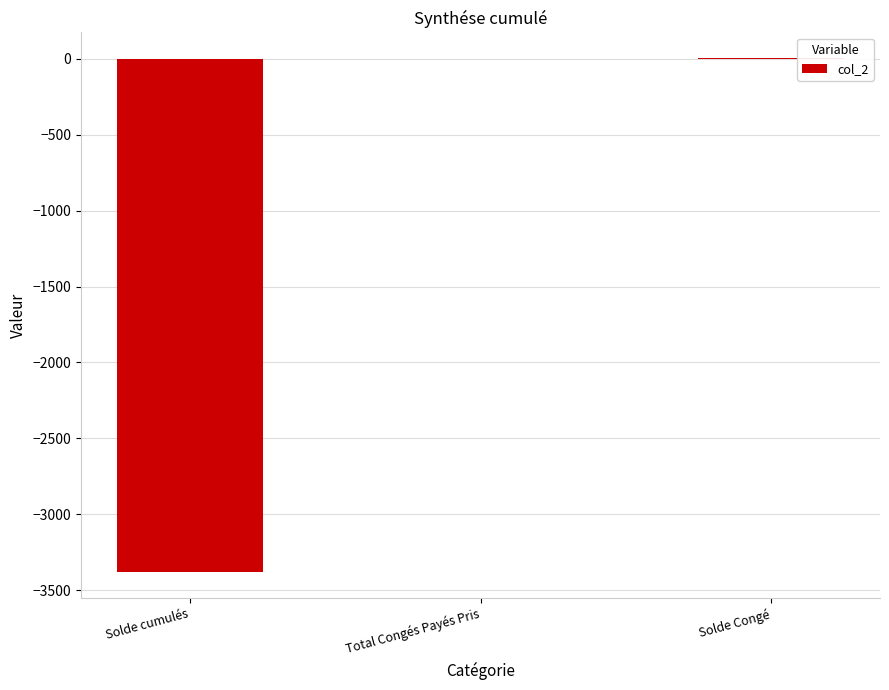

What is the sum of all values?

-3374.5